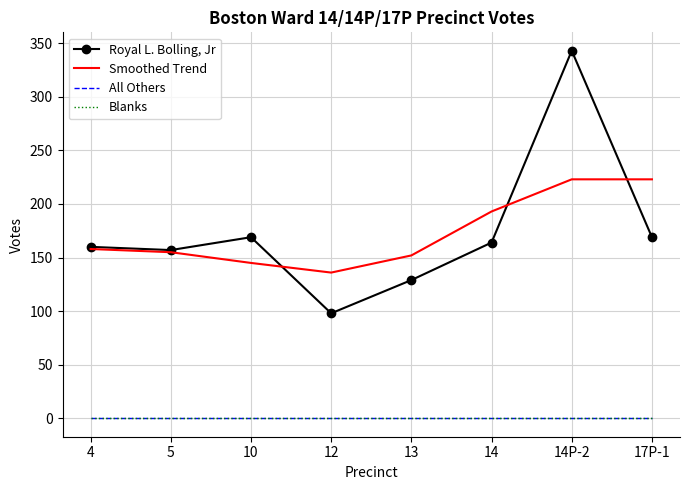

What is the label of the 2nd point from the left?

5